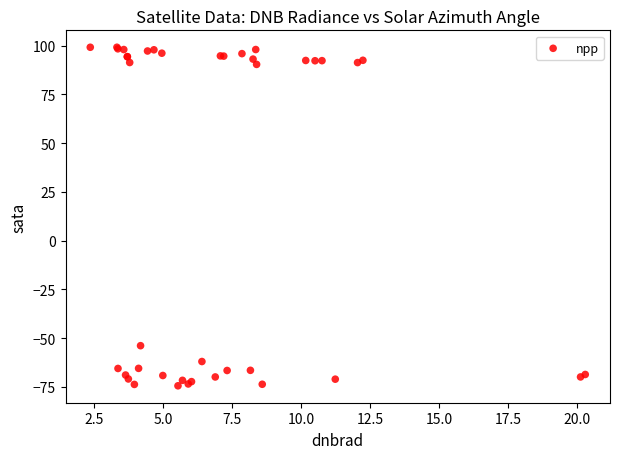

What Y value in the scatter plot is closest to 12?

-53.9